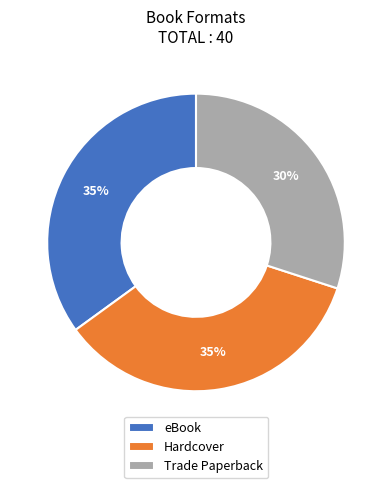

What percentage is the eBook slice, to the nearest percent?

35%